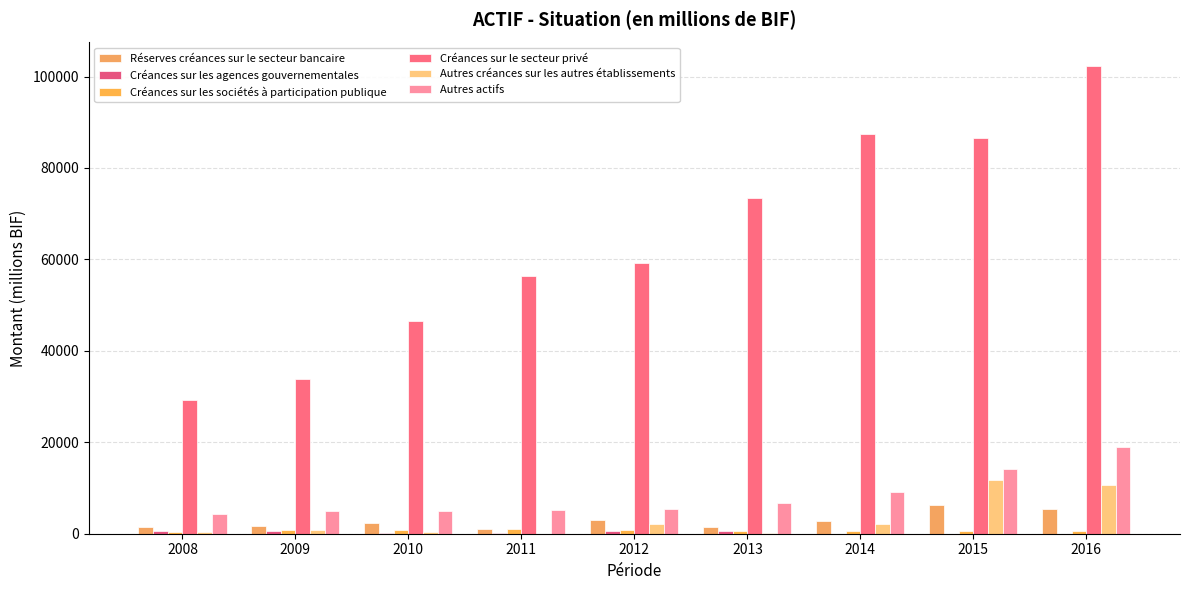

Count the number of categories in the chart.

9